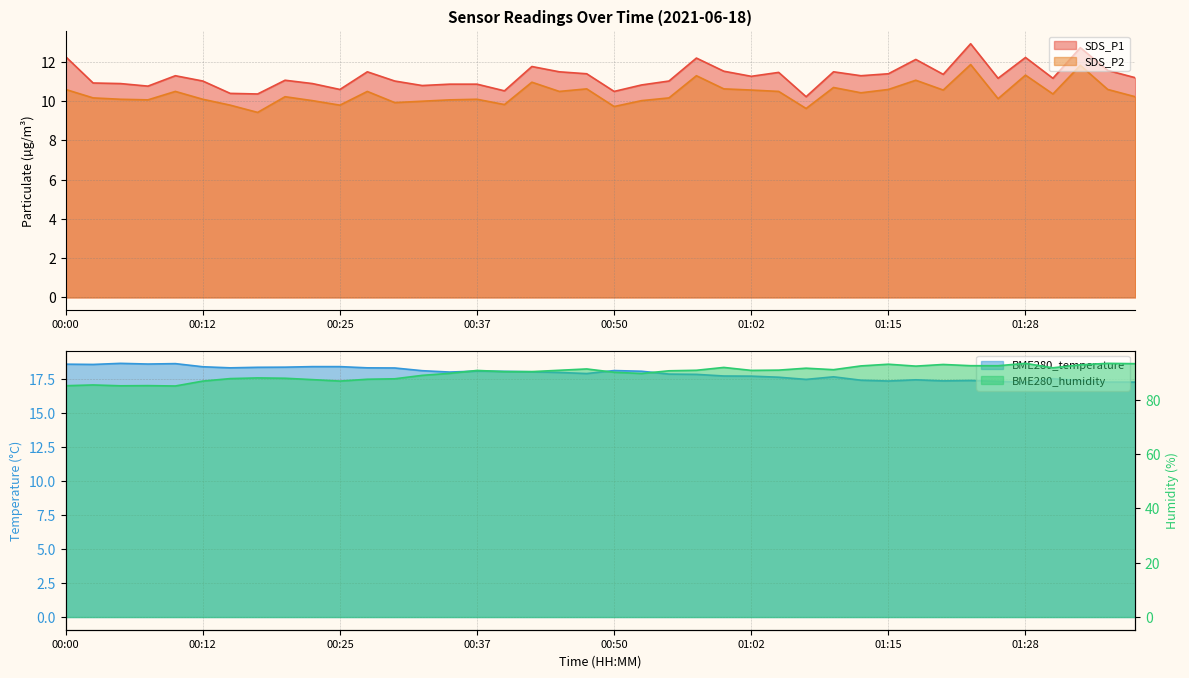

Between 00:07 and 00:12, which series saw the biggest shift?

BME280_humidity